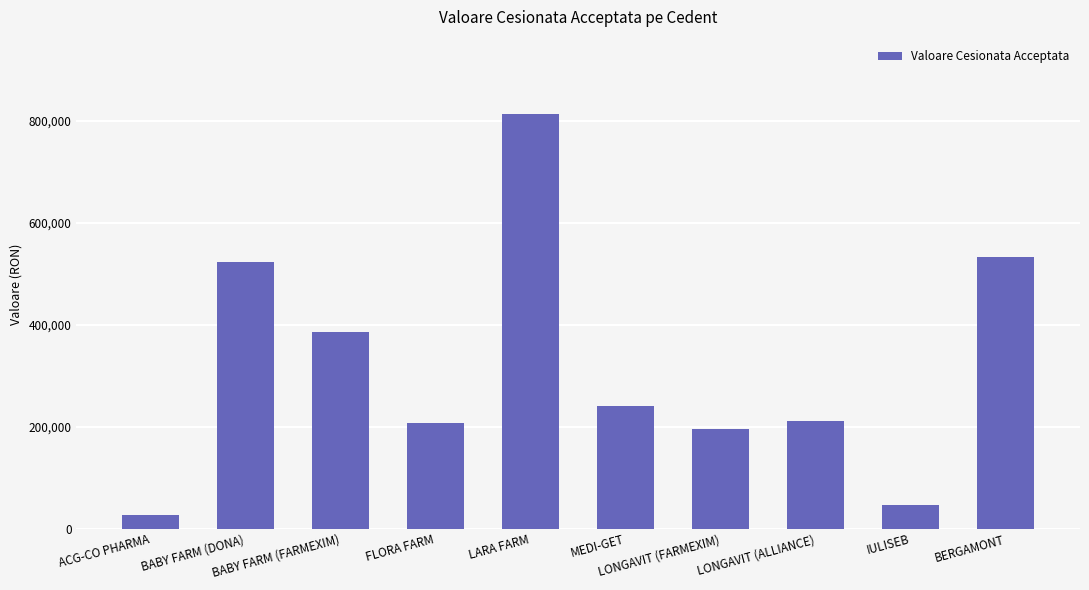

True or false: the data shows 813003.5 at LARA FARM.

True